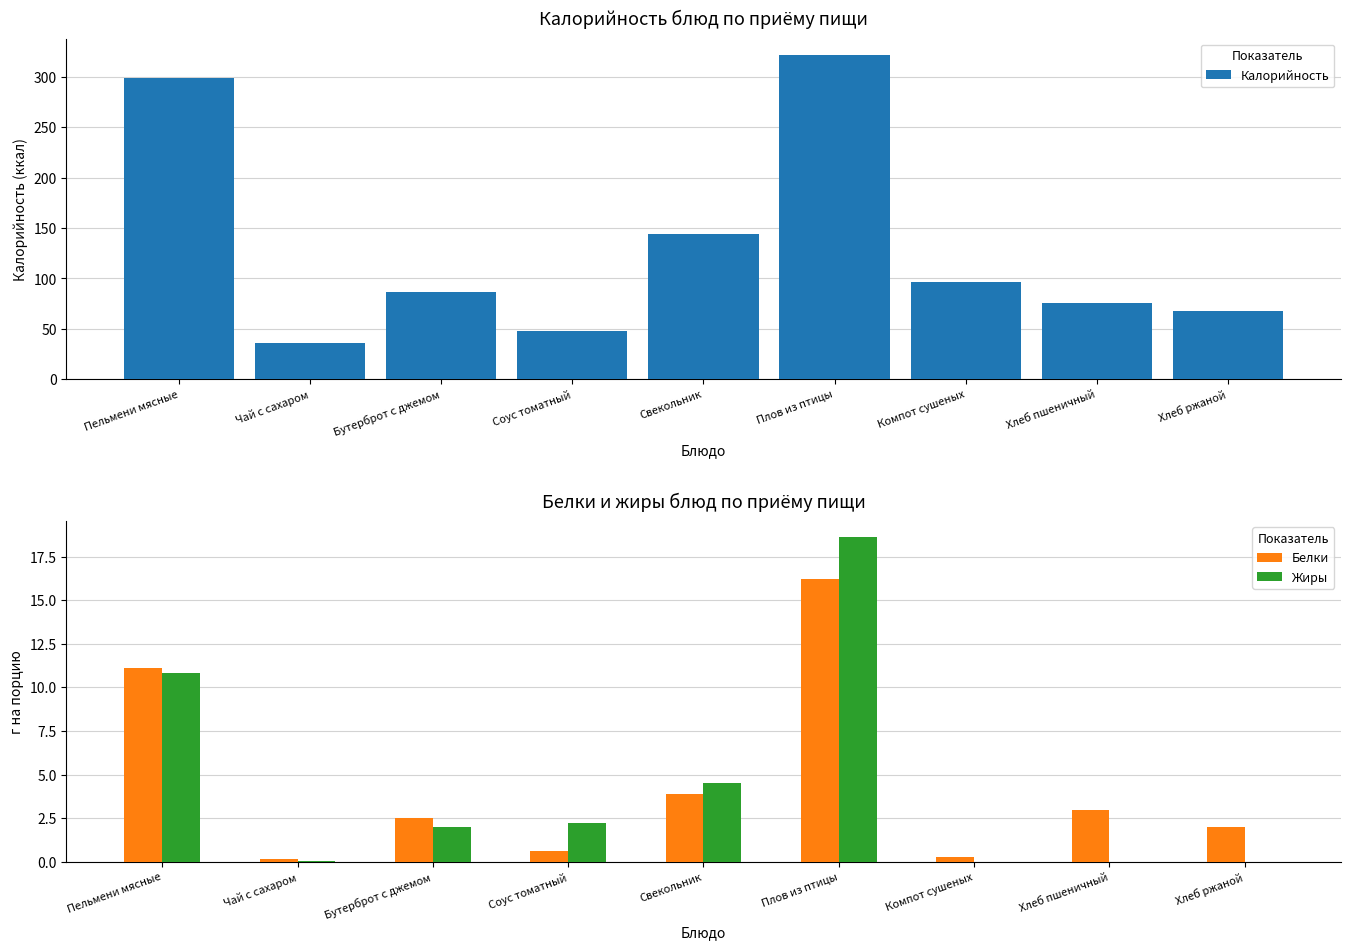

The value of Жиры at Компот сушеных is 12.4. True or false?

False